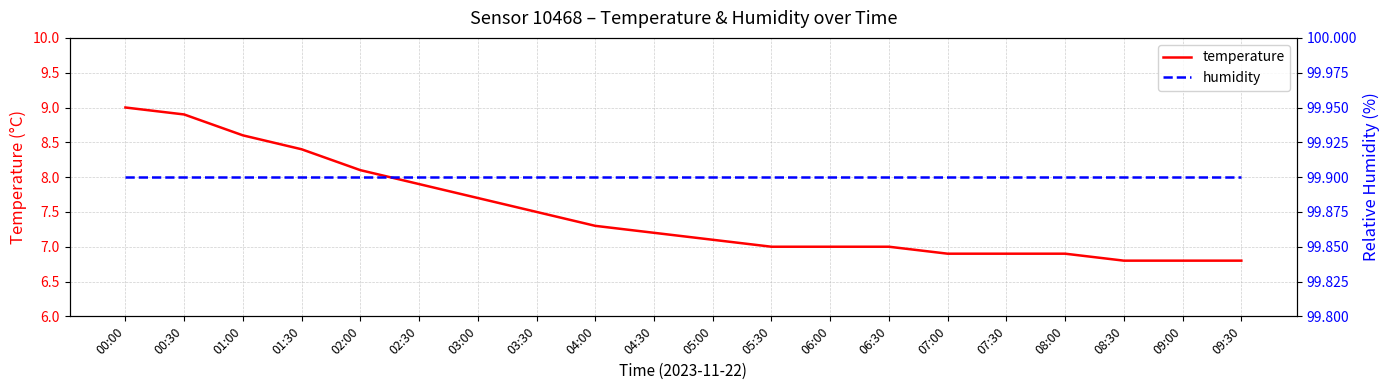

Reading right to left, extract all data points from this chart.

temperature: 6.8	6.8	6.8	6.9	6.9	6.9	7.0	7.0	7.0	7.1	7.2	7.3	7.5	7.7	7.9	8.1	8.4	8.6	8.9	9.0
humidity: 99.9	99.9	99.9	99.9	99.9	99.9	99.9	99.9	99.9	99.9	99.9	99.9	99.9	99.9	99.9	99.9	99.9	99.9	99.9	99.9